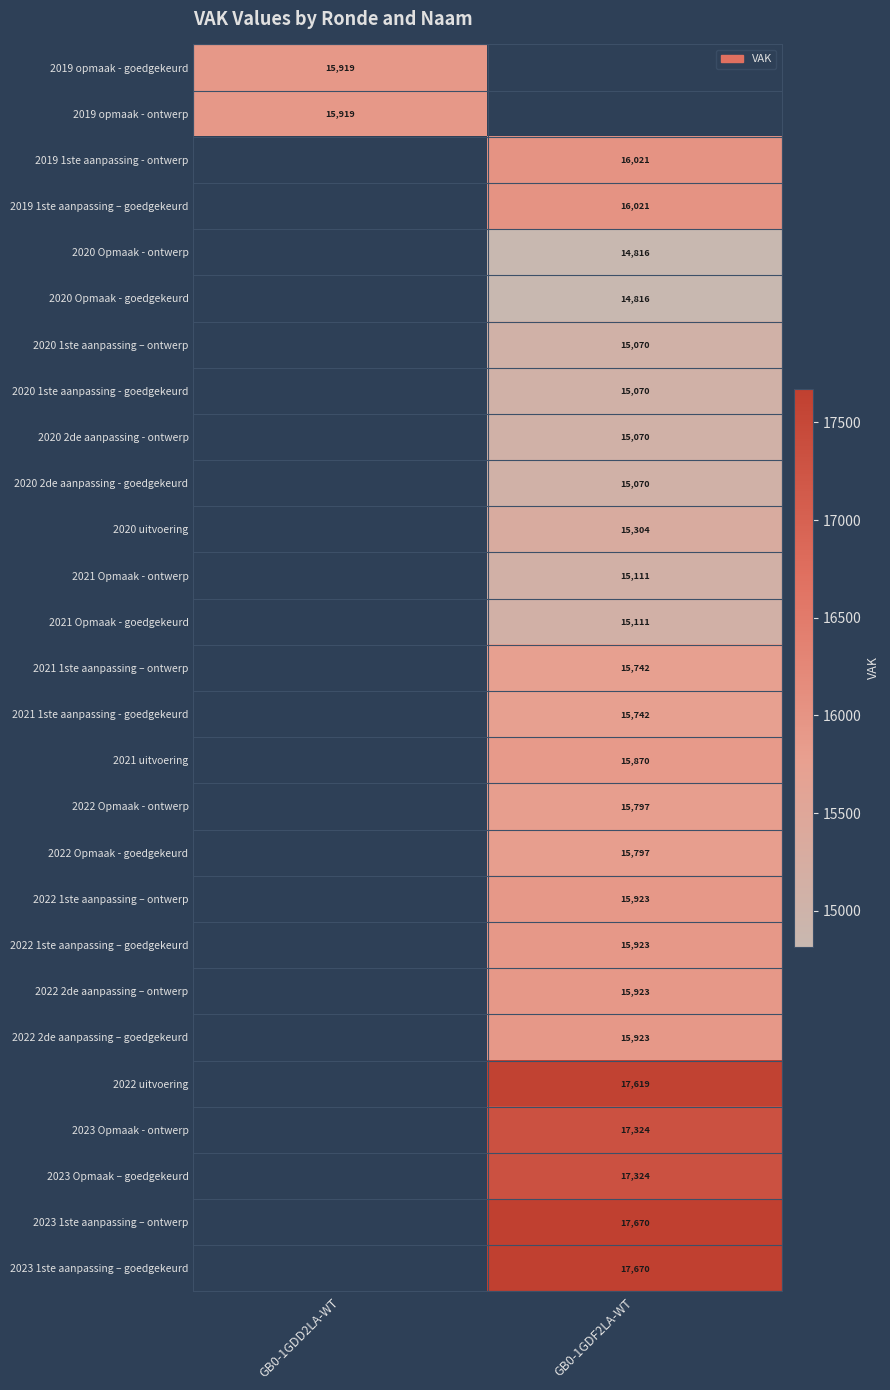

The 2020 2de aanpassing - goedgekeurd series shows 10096 at GB0-1GDF2LA-WT. True or false?

False